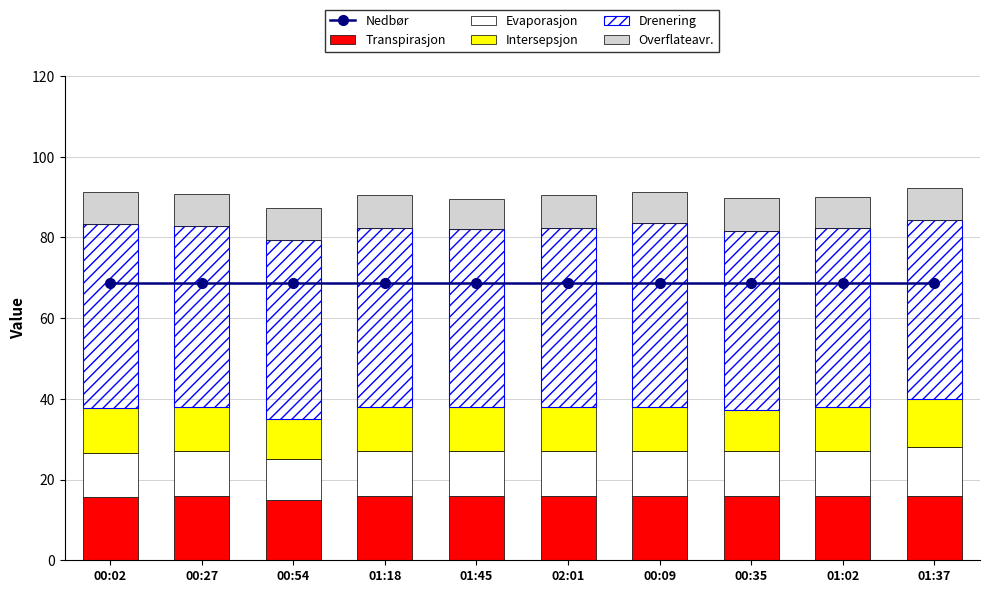

The Nedbør series shows 104.0 at 00:35. True or false?

False